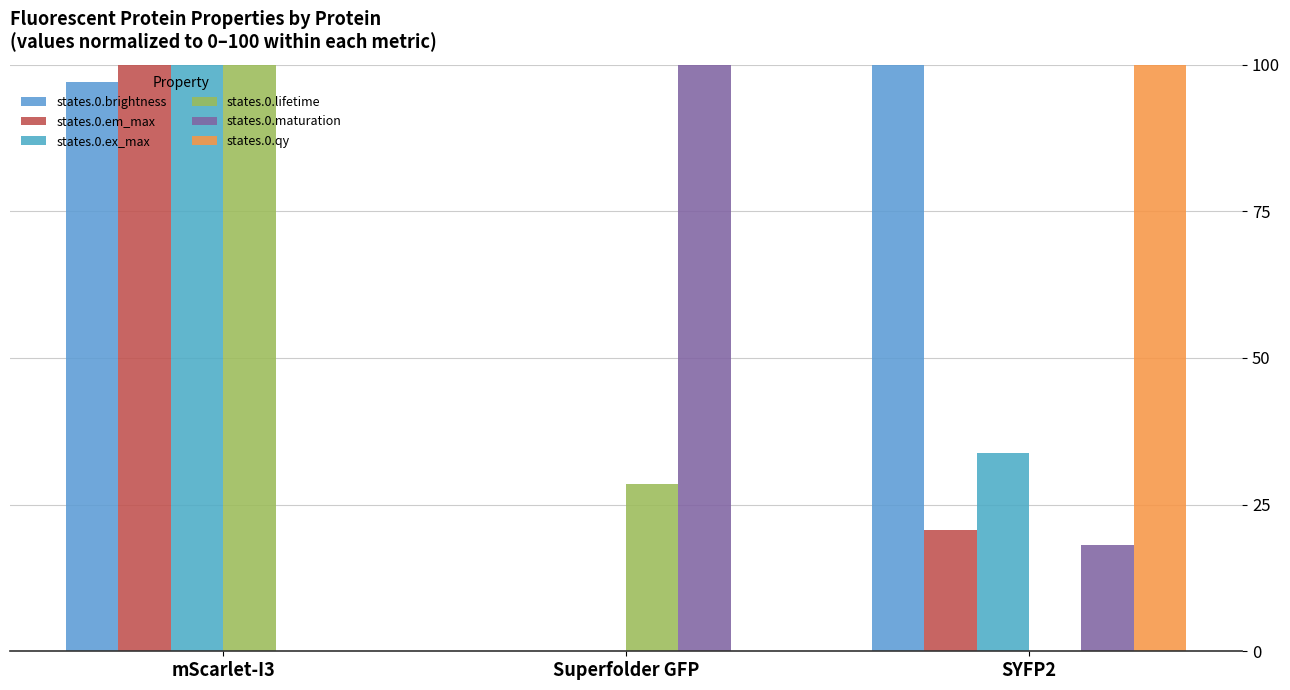

Which series has the largest total across all categories?

states.0.brightness